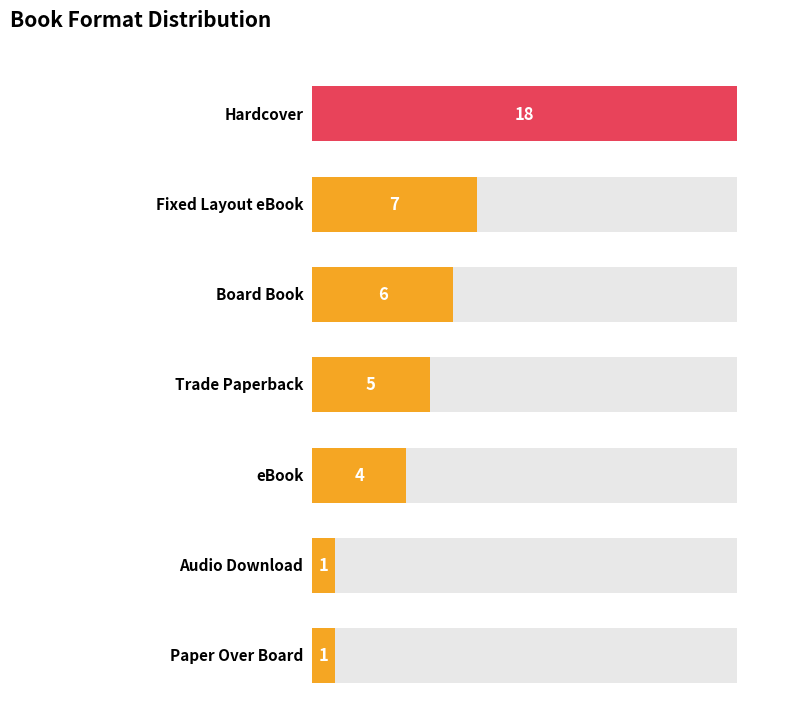

What position from the left is Board Book?

3